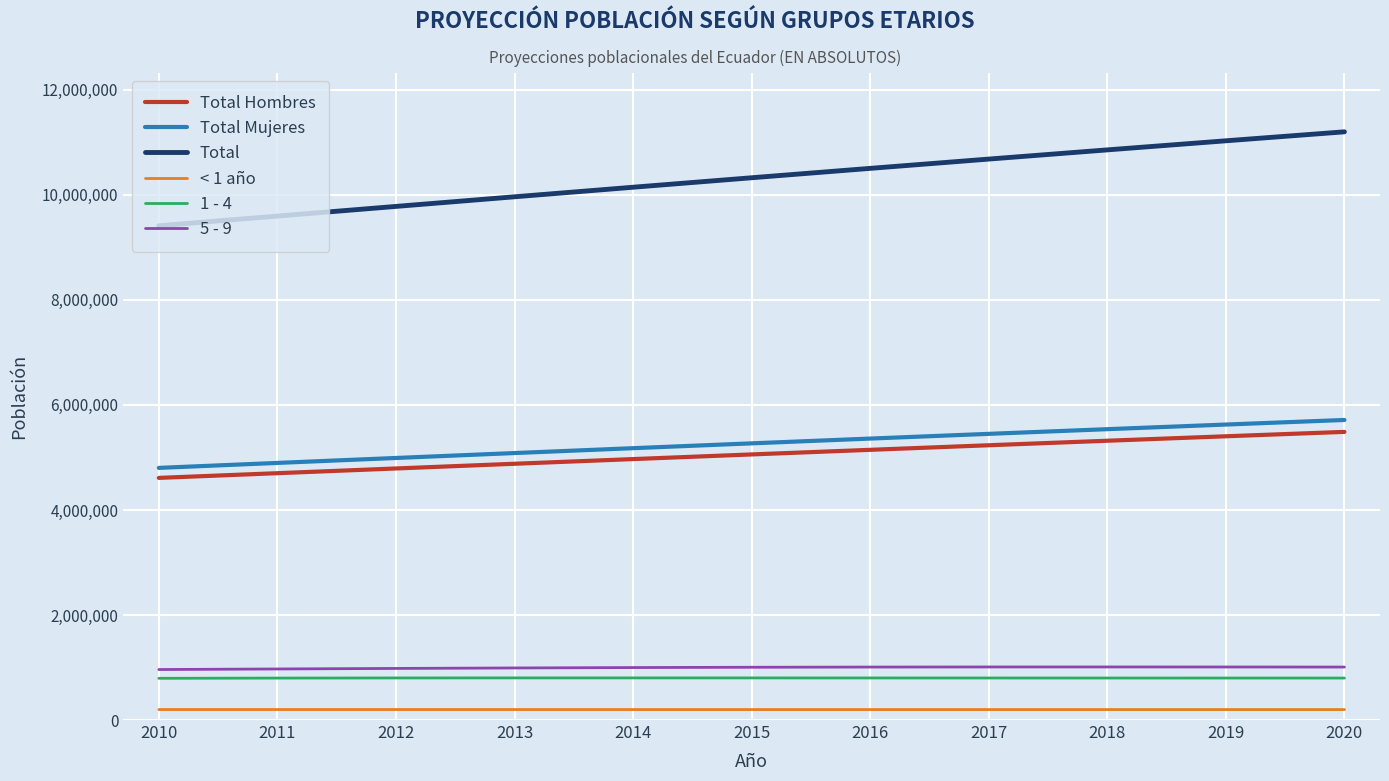

Between 2010 and 2019, which series saw the biggest shift?

Total